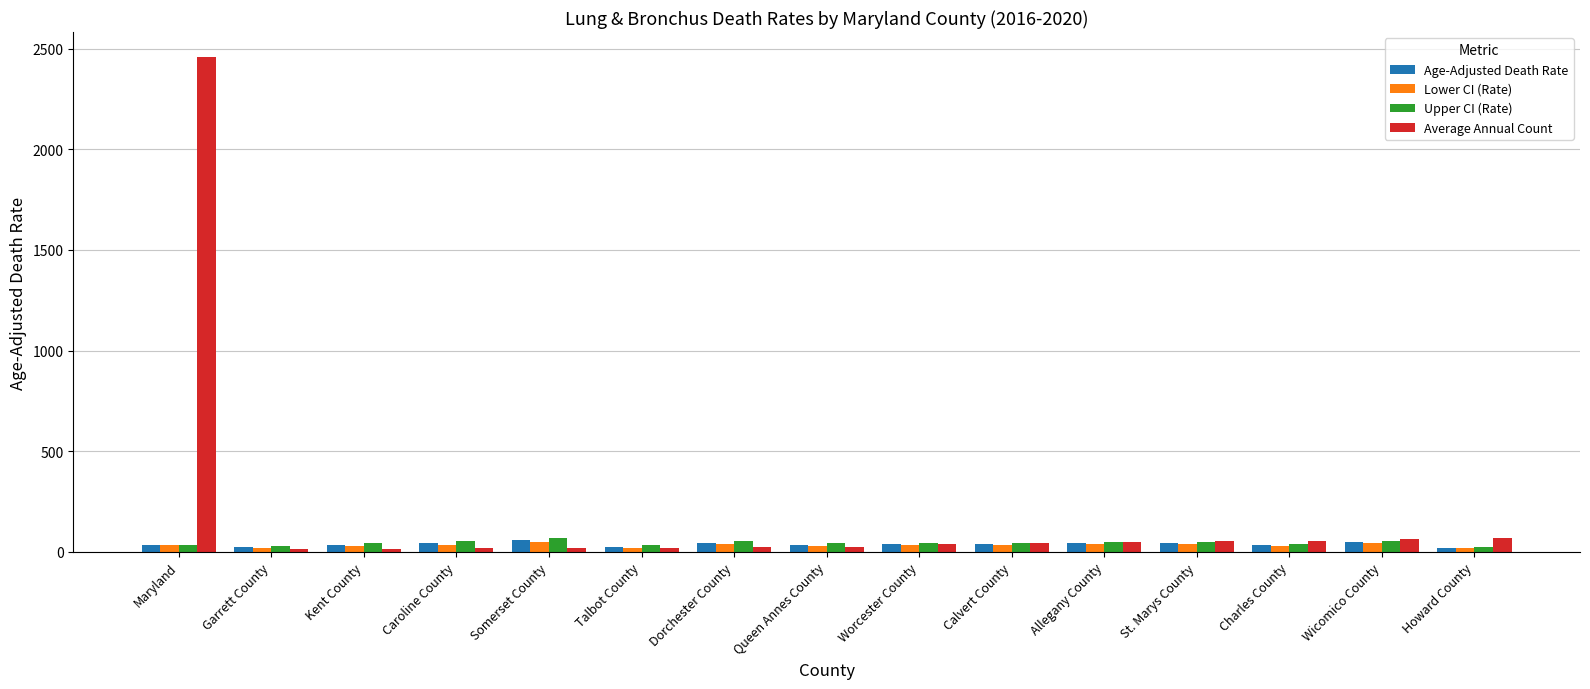

The Average Annual Count series shows 40.0 at Worcester County. True or false?

True